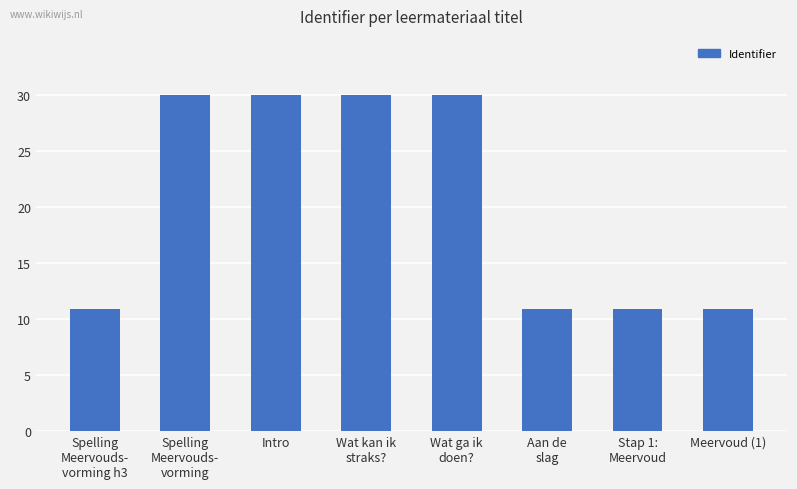

Reading right to left, what are all the values shown in this chart?

Meervoud (1)=10.9	Stap 1:
Meervoud=10.9	Aan de
slag=10.9	Wat ga ik
doen?=30.0	Wat kan ik
straks?=30.0	Intro=30.0	Spelling
Meervouds-
vorming=30.0	Spelling
Meervouds-
vorming h3=10.9